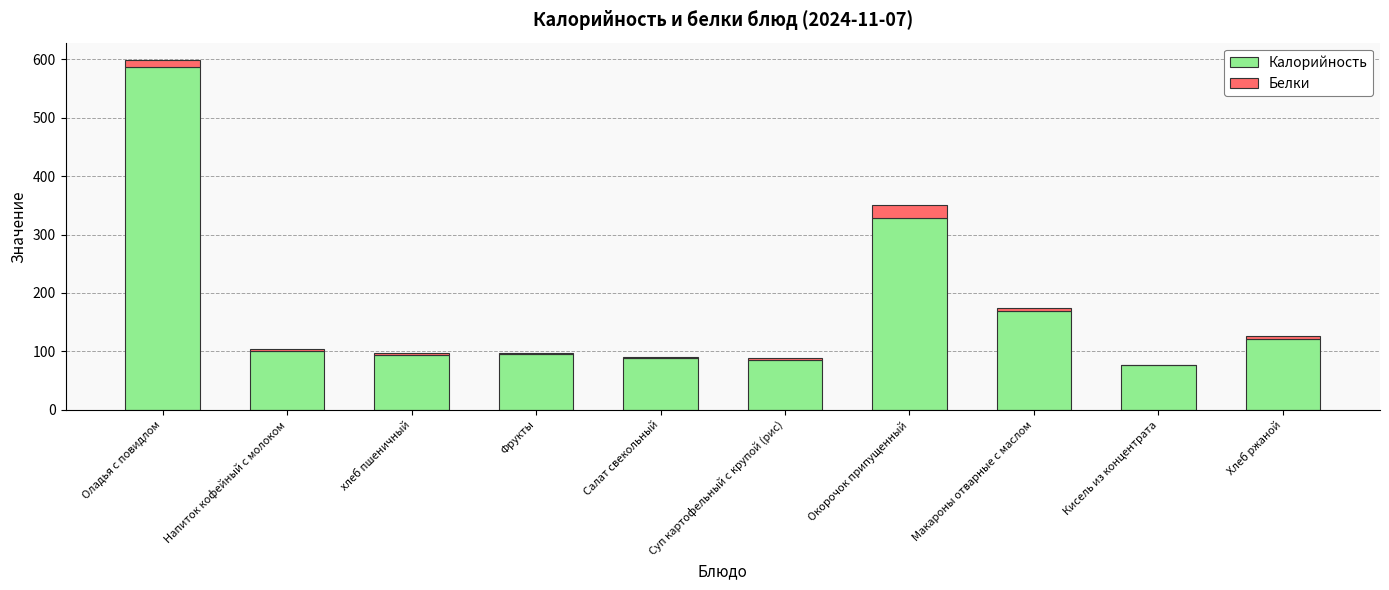

What is the difference between the Калорийность values at Макароны отварные с маслом and Фрукты?

73.0